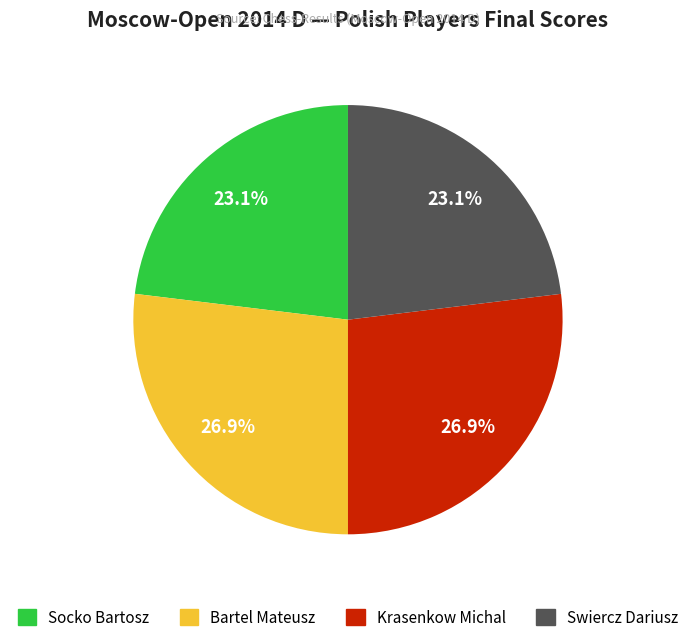

How many slices are in this pie chart?

4